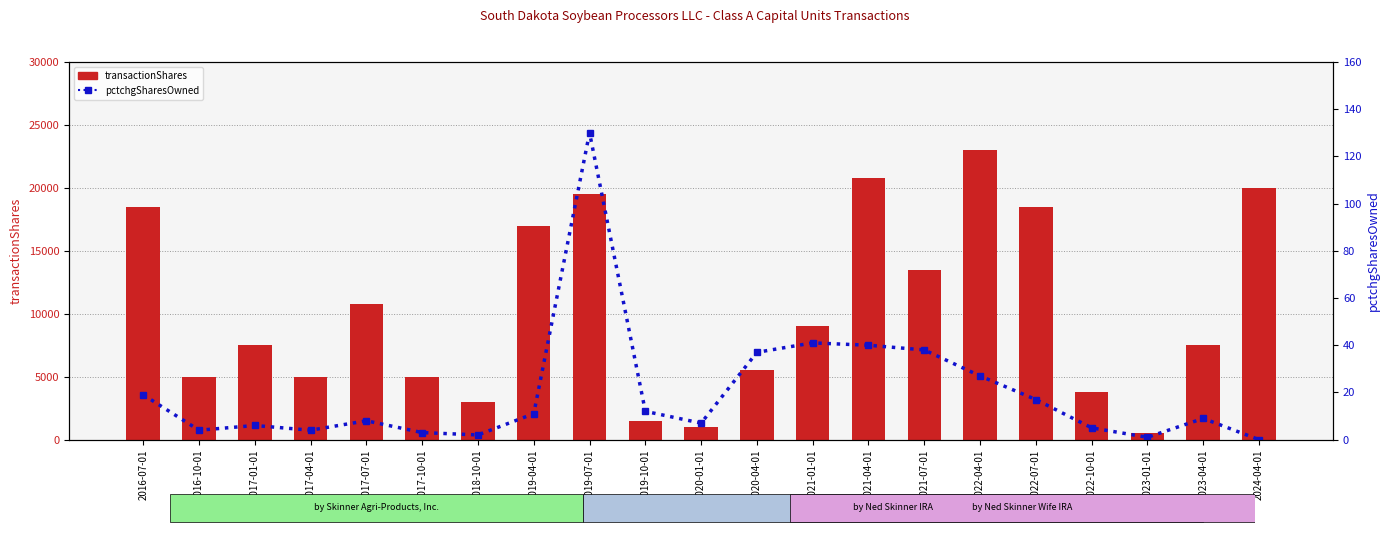

Which series changed the most between 2016-10-01 and 2023-04-01?

transactionShares